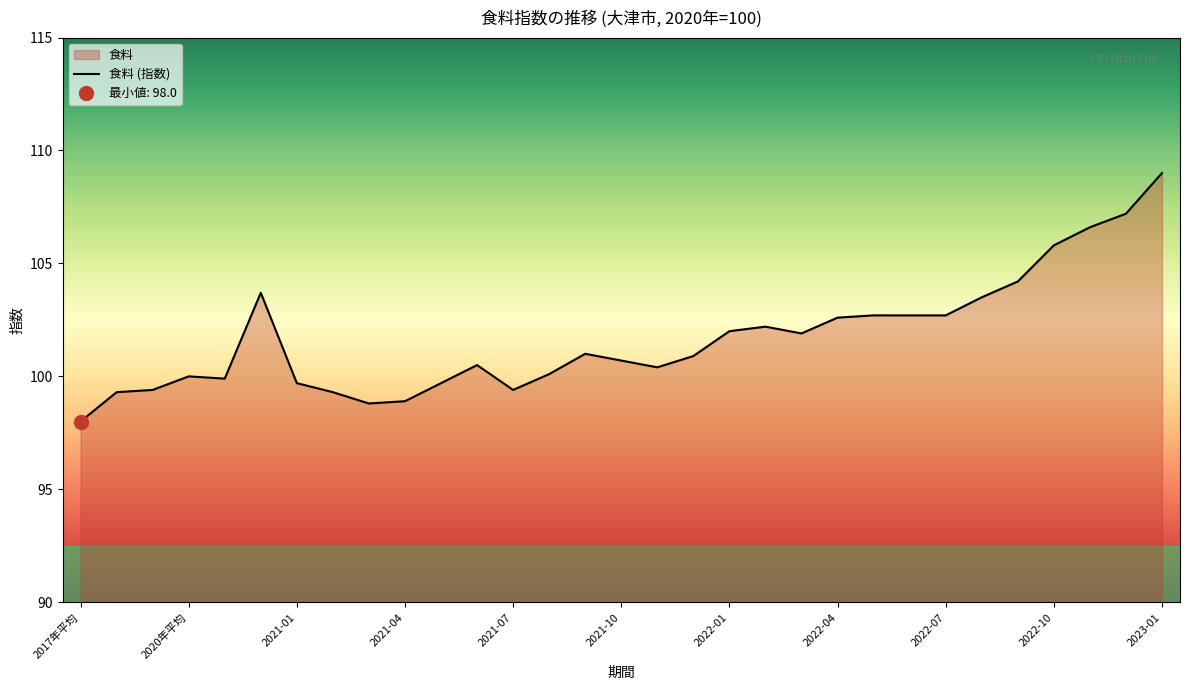

What is the average value?

101.7